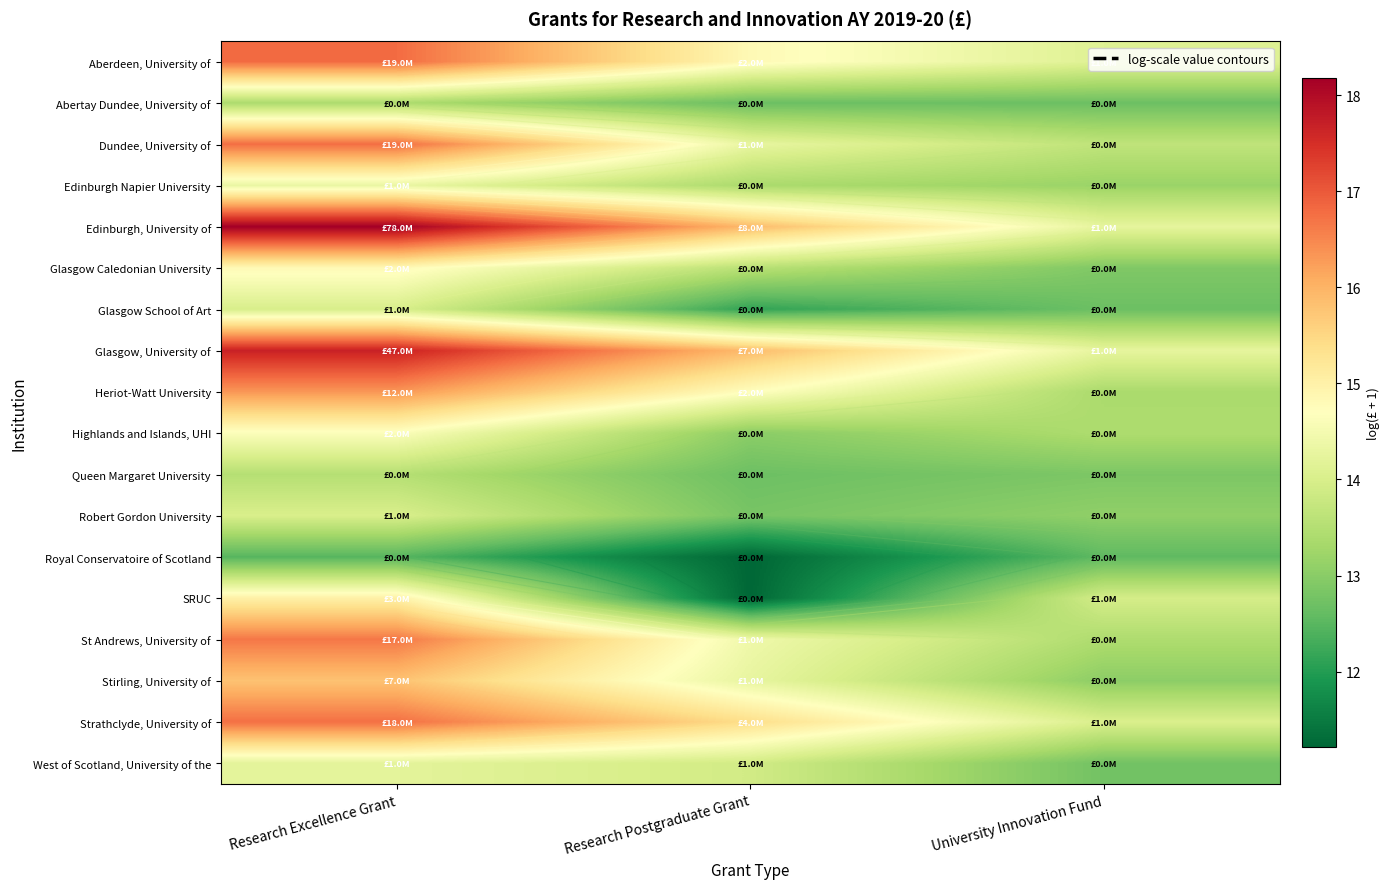

True or false: Aberdeen, University of has a value of 14.1 at University Innovation Fund.

True